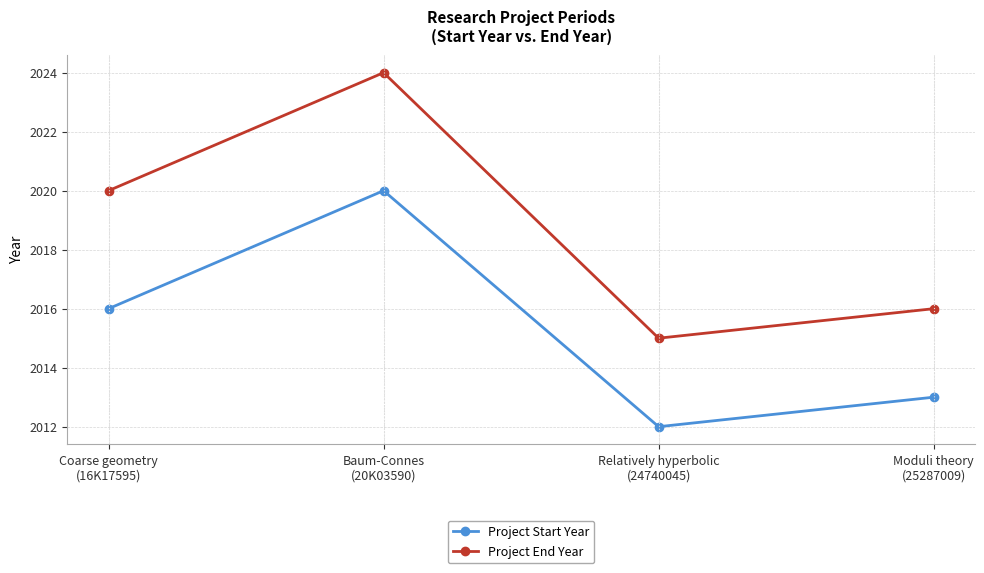

Count the Project Start Year values in the range 2013 to 2020.

3